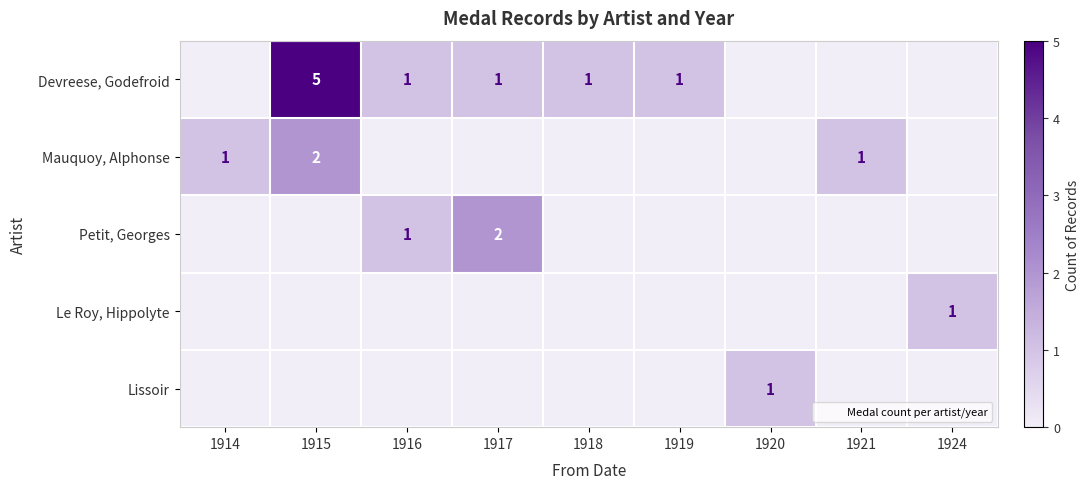

The Petit, Georges series shows -1 at 1920. True or false?

False